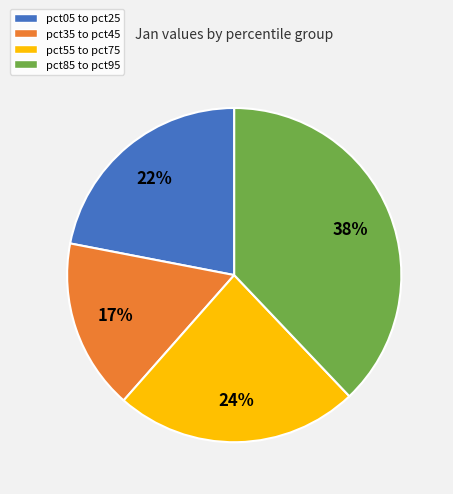

How many segments does this pie chart have?

4